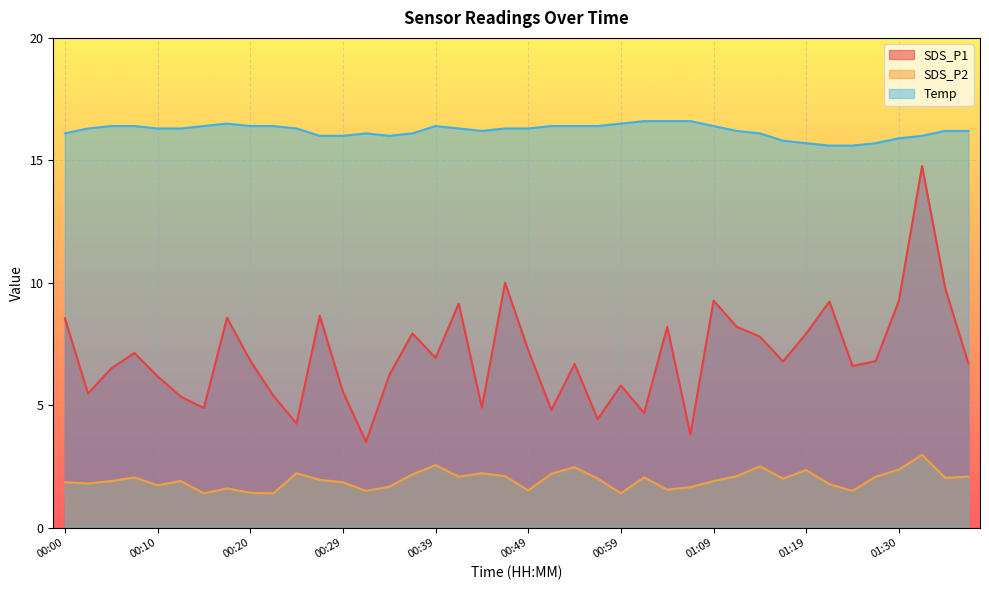

What is the sum of the SDS_P1 values at 01:01 and 00:56?

9.1